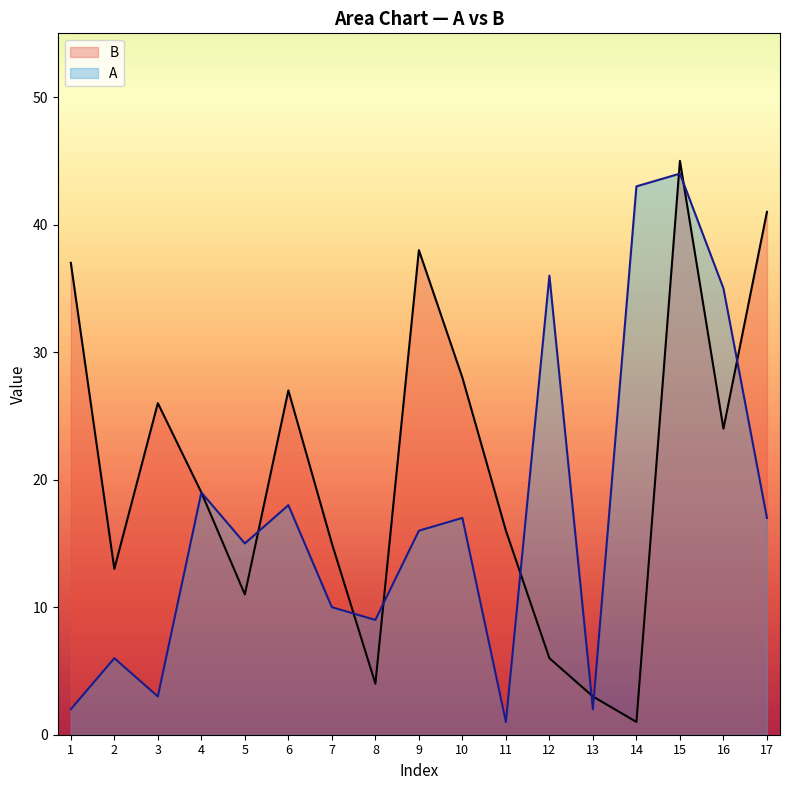

How many values in the A series exceed 16?

8